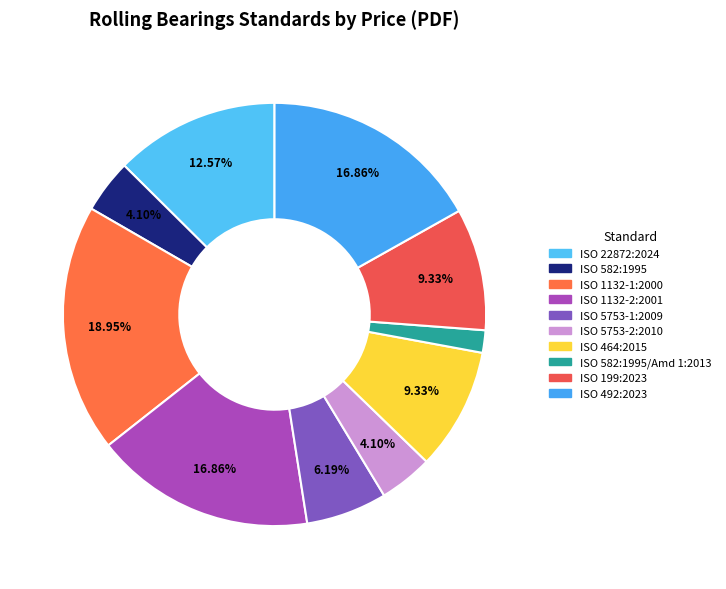

What is the ratio of the value at ISO 199:2023 to the value at ISO 582:1995/Amd 1:2013?

5.4